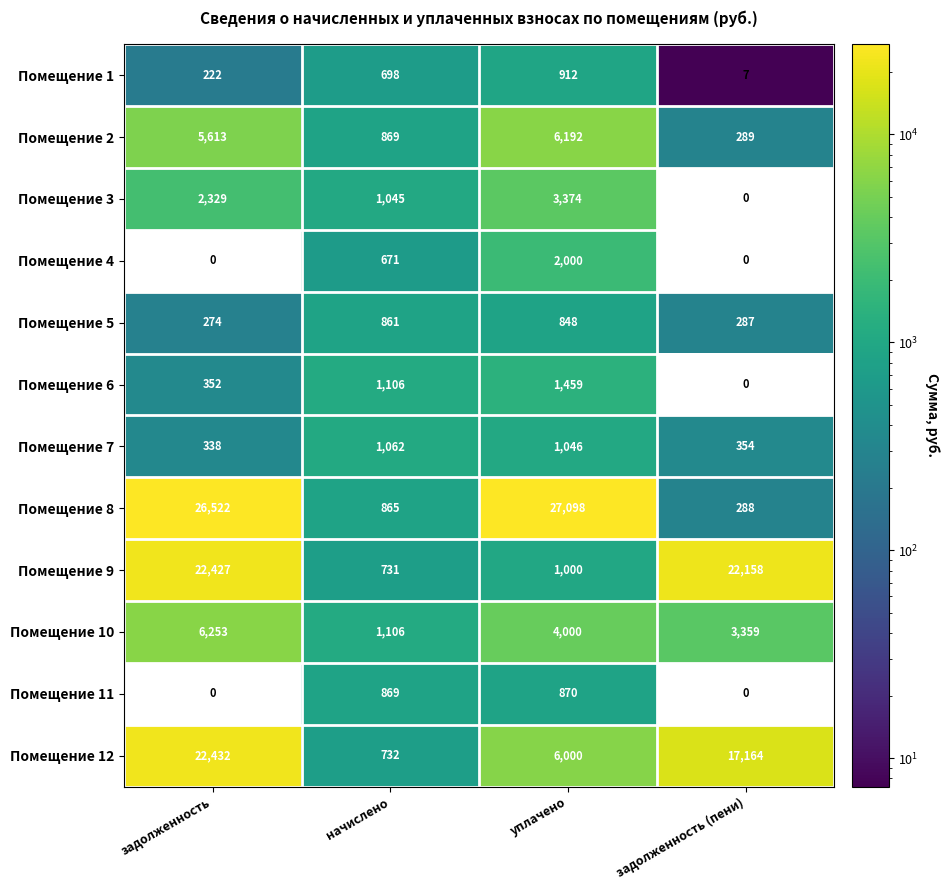

Rank the series by their maximum value, from lowest to highest.

Помещение 5, Помещение 11, Помещение 1, Помещение 7, Помещение 6, Помещение 4, Помещение 3, Помещение 2, Помещение 10, Помещение 9, Помещение 12, Помещение 8